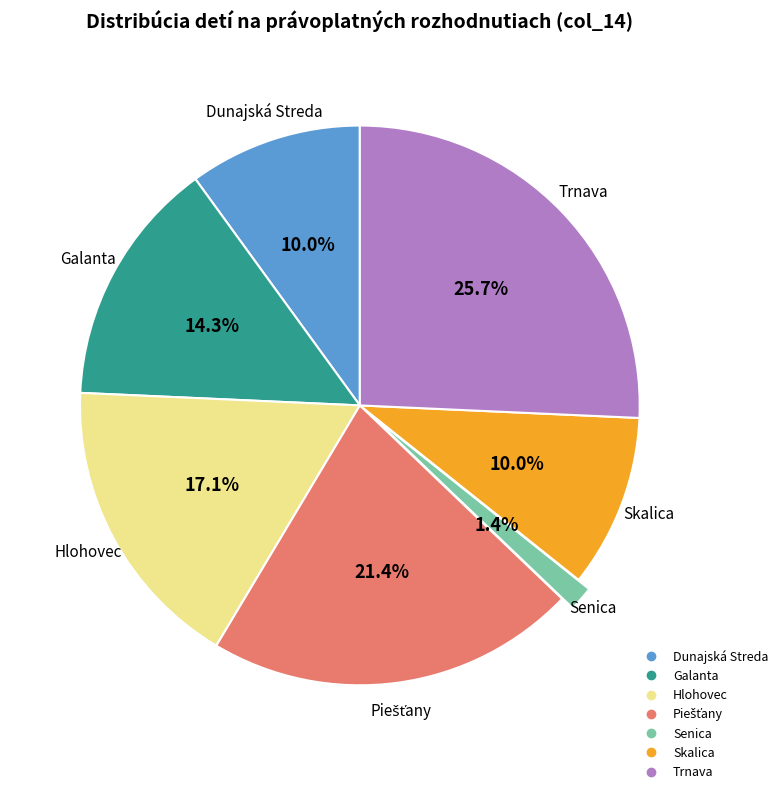

Which category has the biggest portion of the pie?

Trnava